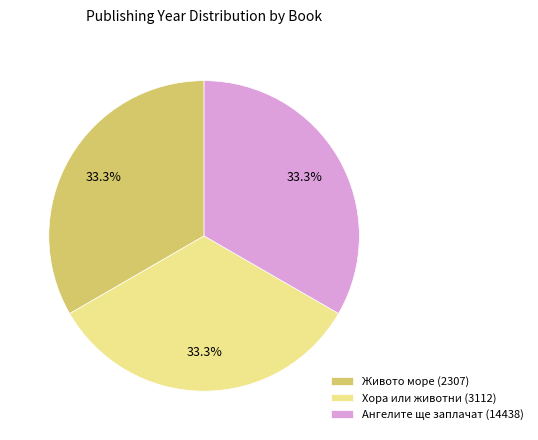

Is Ангелите ще заплачат (14438) the majority of the pie?

No